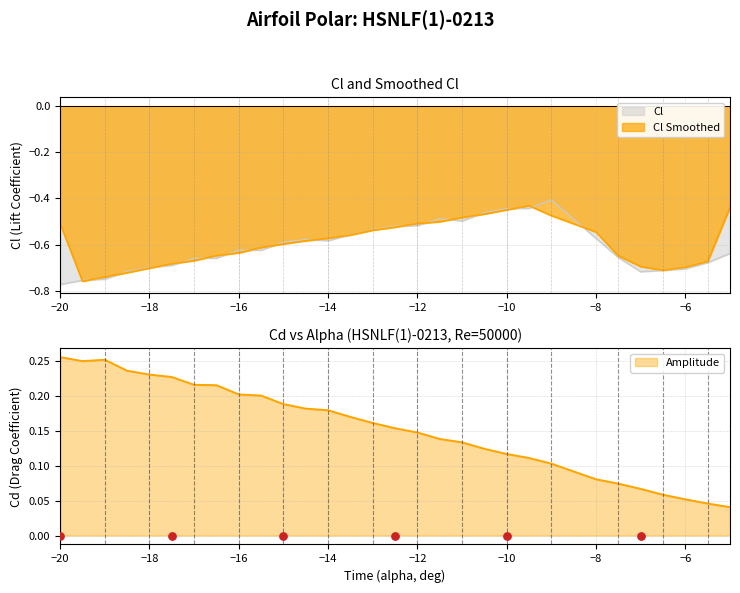

Which series reaches the maximum Y coordinate?

Cd